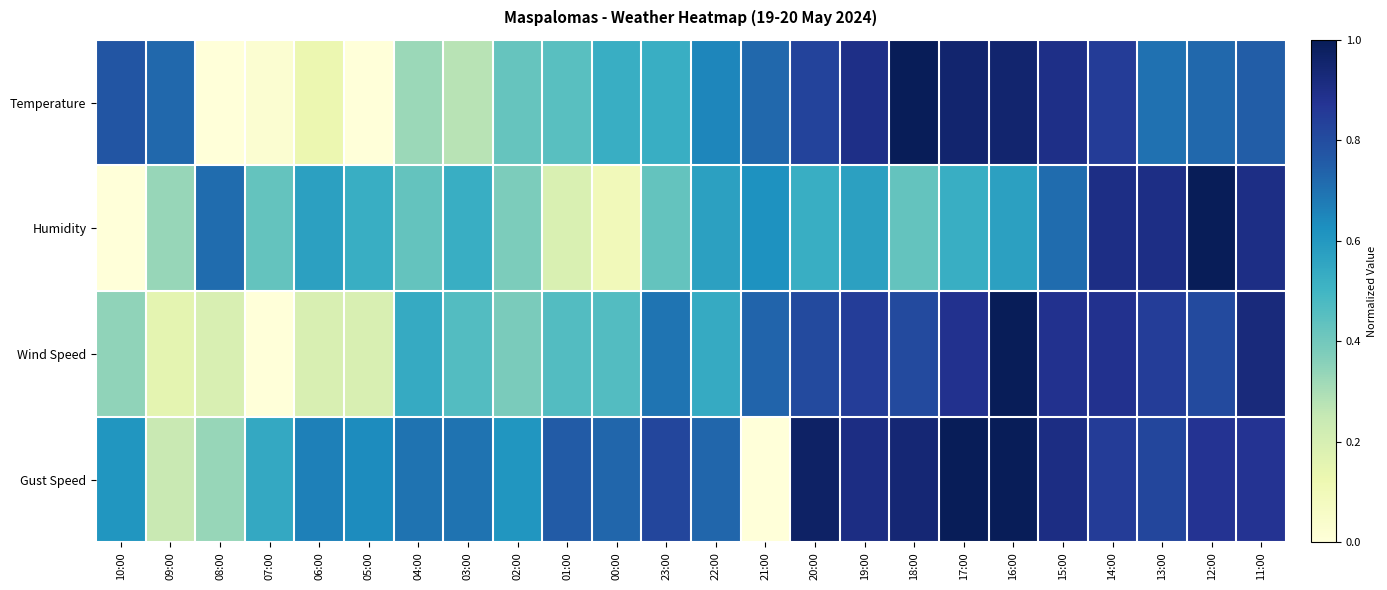

What is the total value across all series at 22:00?

2.5